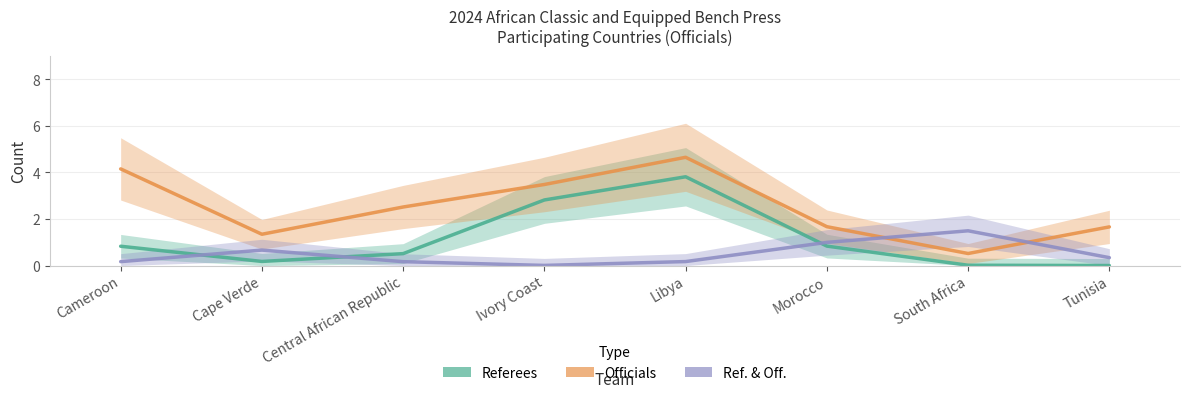

True or false: Officials has a value of 2.2 at Tunisia.

False